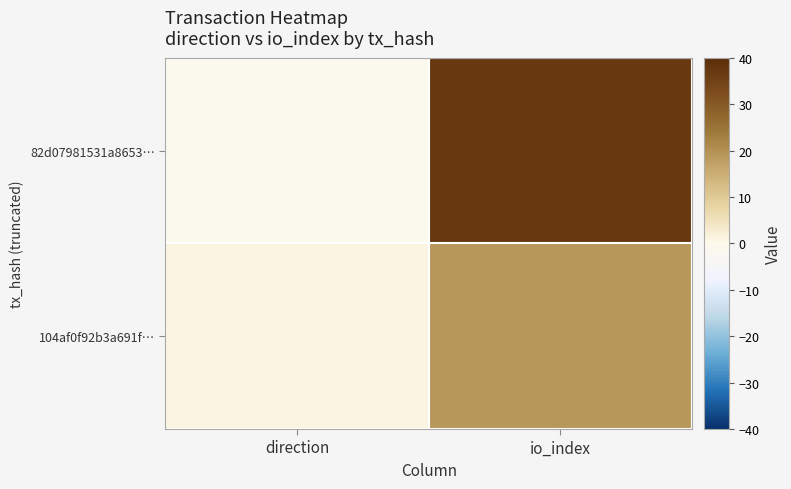

Reading left to right, transcribe all the data shown in this chart.

82d07981531a8653…: direction=-1	io_index=37
104af0f92b3a691f…: direction=1	io_index=19